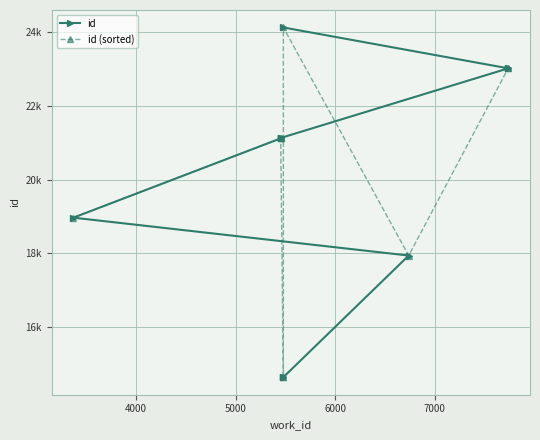

Does the chart display data point markers on the line(s)?

Yes